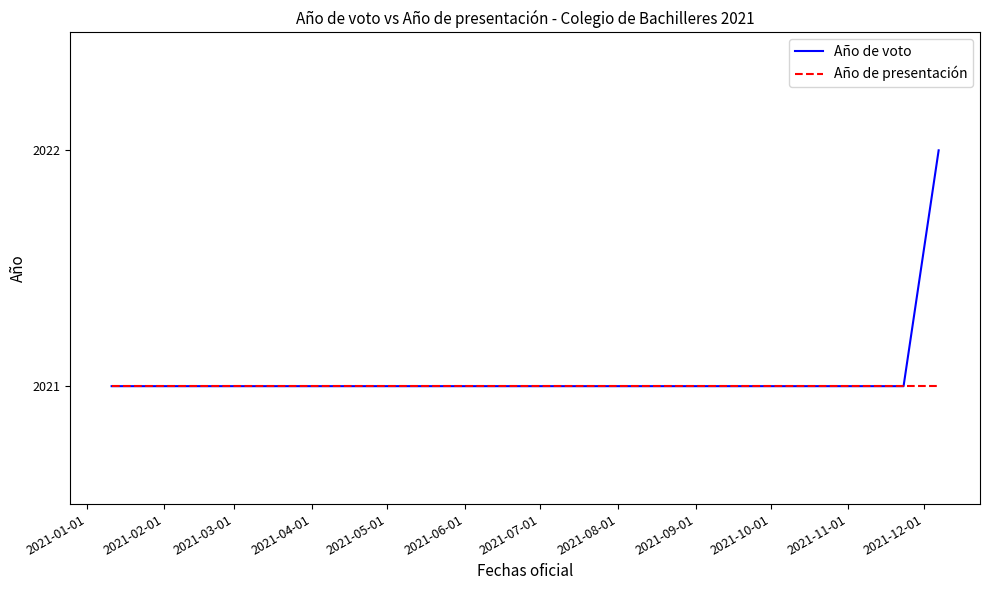

What is the label of the 10th point from the right?

2021-02-01